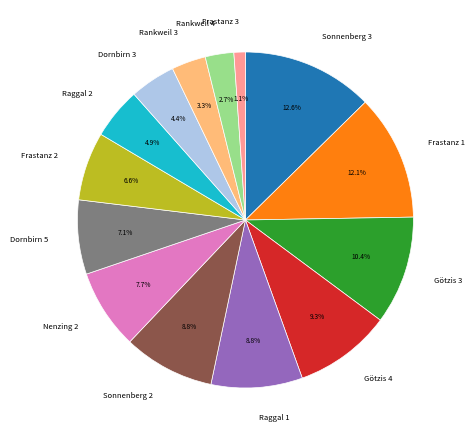

Count the number of slices in the pie.

14